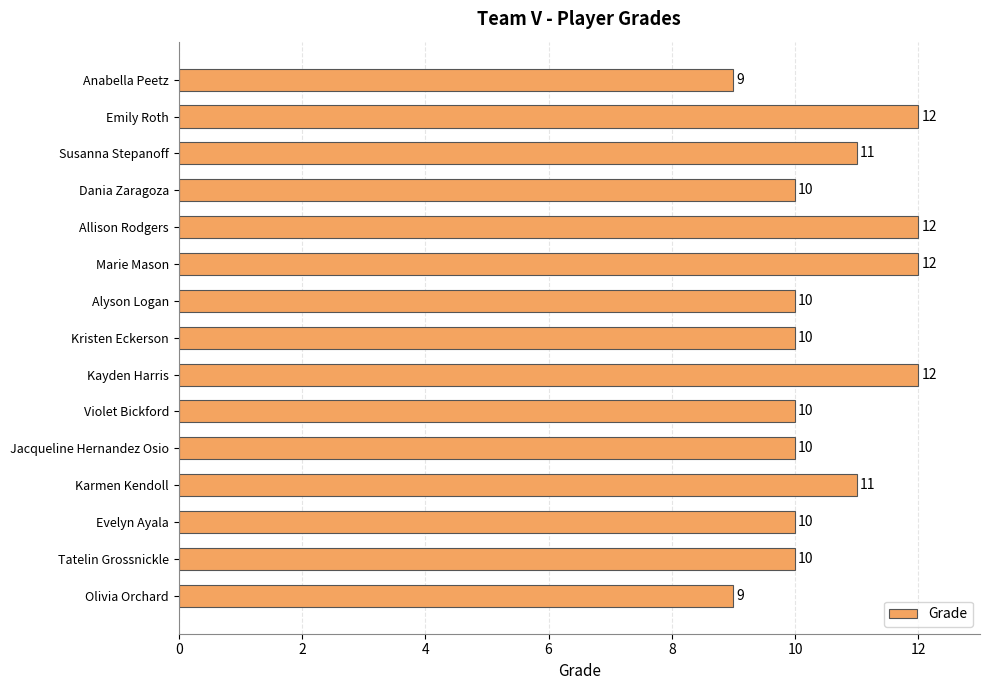

The value at Kristen Eckerson is 10. True or false?

True